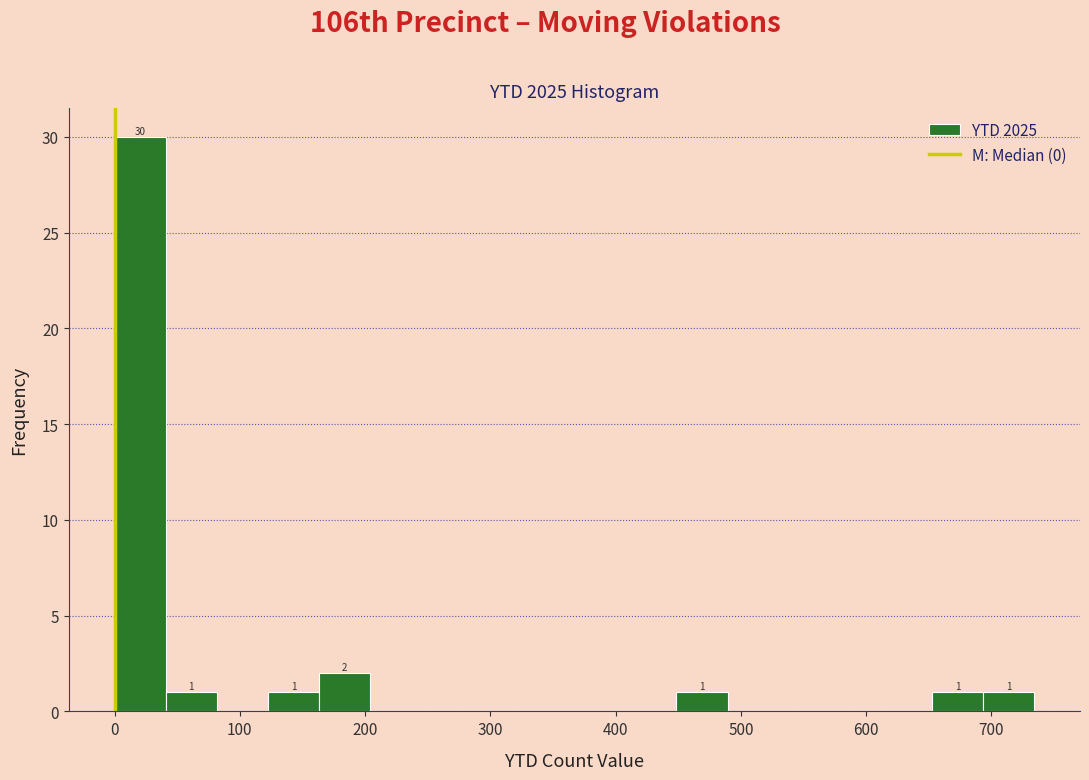

Over which range of the x-axis is the bar tallest?

0 to 40